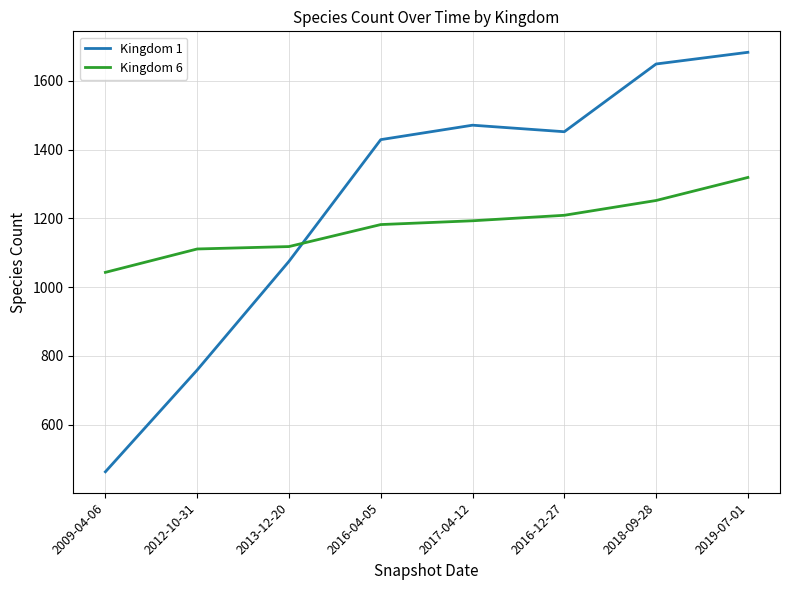

Rank the series by their maximum value, from lowest to highest.

Kingdom 6, Kingdom 1